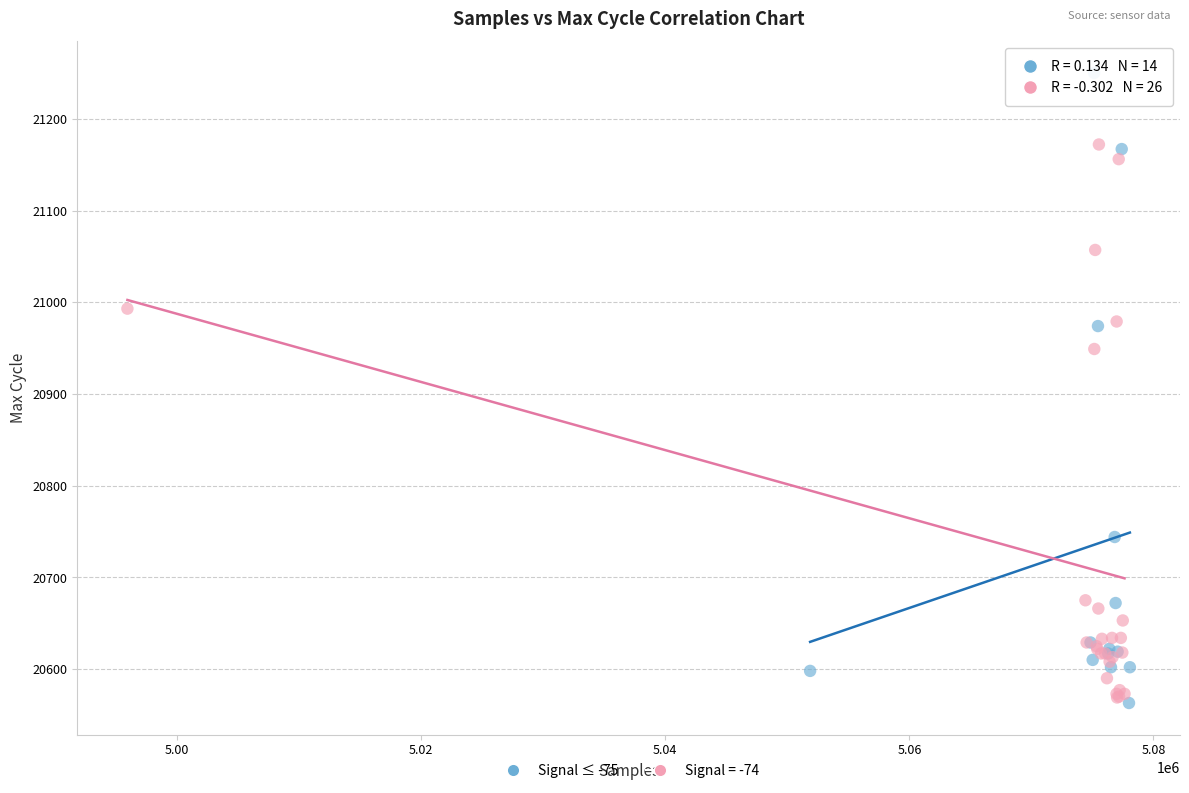

Which series reaches the maximum Y coordinate?

Signal ≤ -75